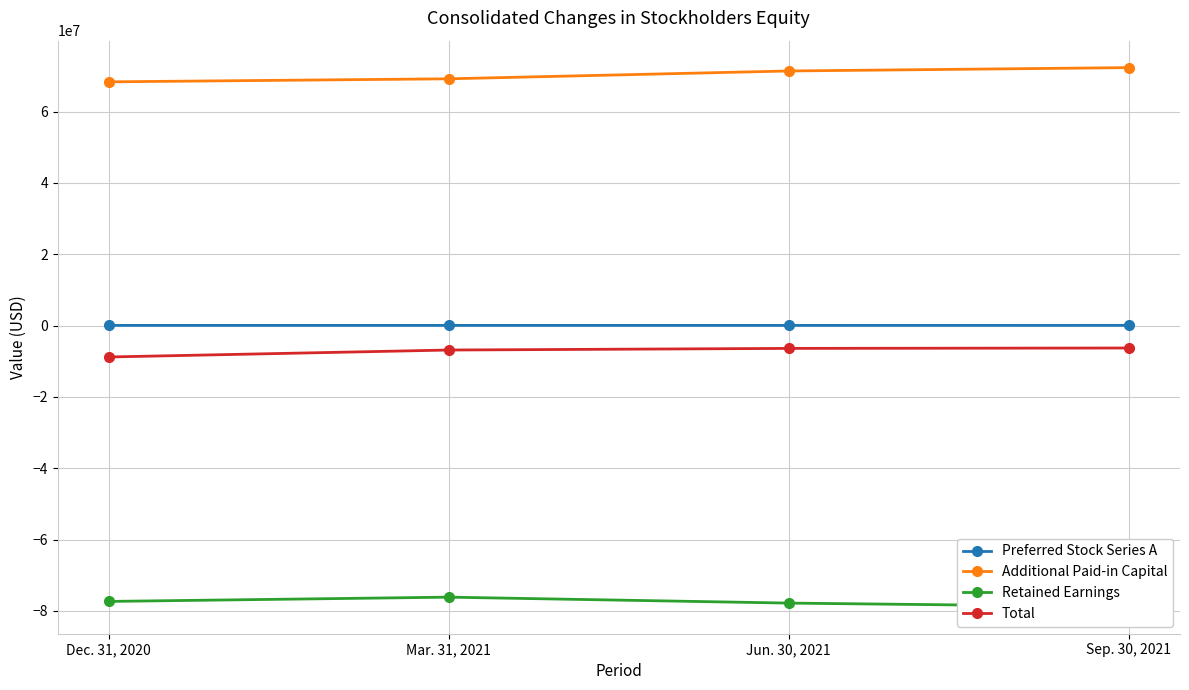

Reading left to right, what are all the values shown in this chart?

Preferred Stock Series A: Dec. 31, 2020=60000	Mar. 31, 2021=59800	Jun. 30, 2021=58180	Sep. 30, 2021=65429
Additional Paid-in Capital: Dec. 31, 2020=68336249	Mar. 31, 2021=69186061	Jun. 30, 2021=71383756	Sep. 30, 2021=72321723
Retained Earnings: Dec. 31, 2020=-77331820	Mar. 31, 2021=-76133846	Jun. 30, 2021=-77799255	Sep. 30, 2021=-78828860
Total: Dec. 31, 2020=-8801601	Mar. 31, 2021=-6850337	Jun. 30, 2021=-6394290	Sep. 30, 2021=-6287673